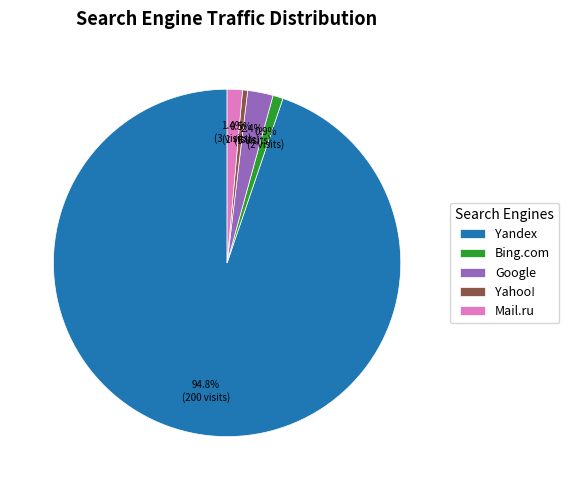

Which has a higher value, Google or Yandex?

Yandex